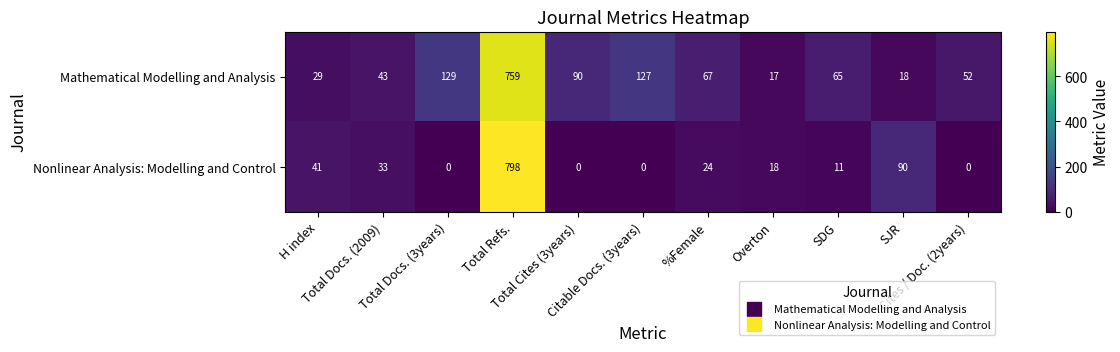

Rank the series by their maximum value, from lowest to highest.

Mathematical Modelling and Analysis, Nonlinear Analysis: Modelling and Control